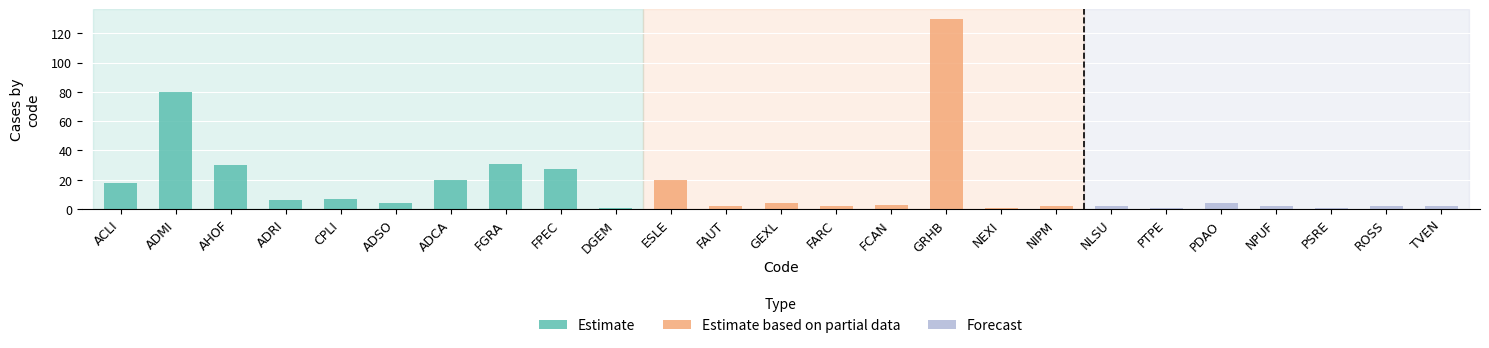

Does the chart contain stacked bars?

No